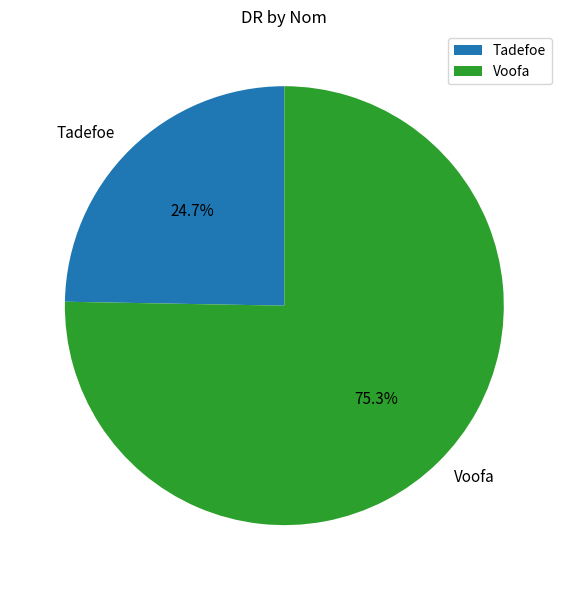

What is the ratio of the value at Tadefoe to the value at Voofa?

0.3